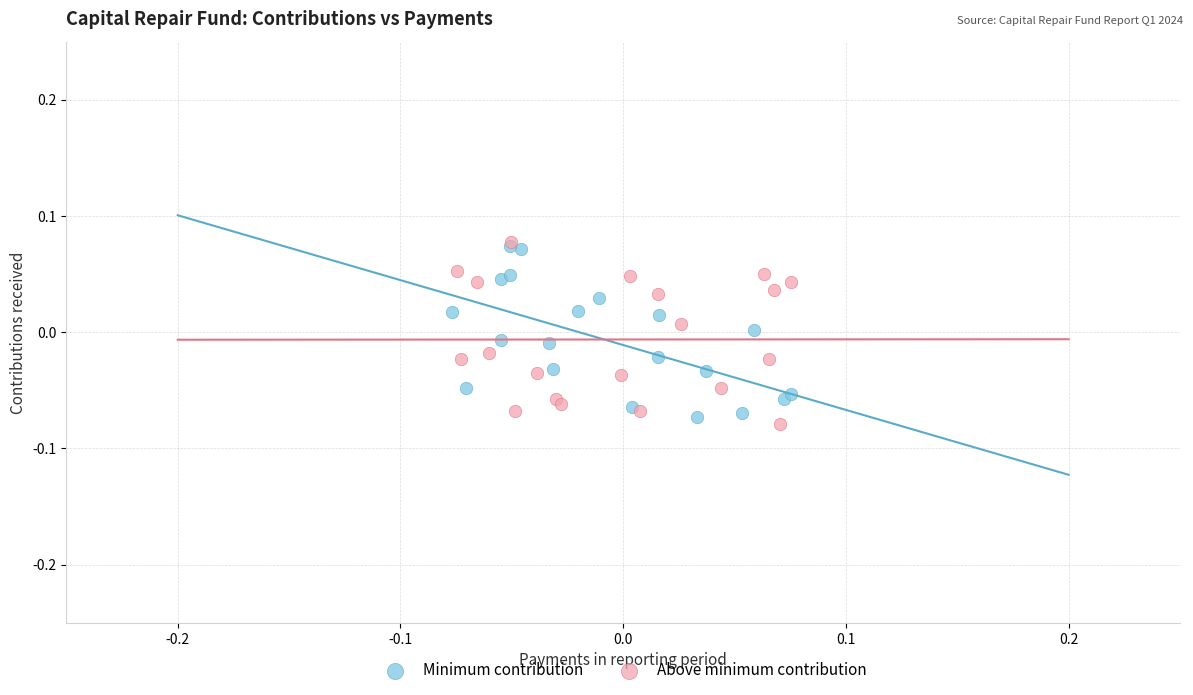

Which series has the widest spread of Y values?

Above minimum contribution